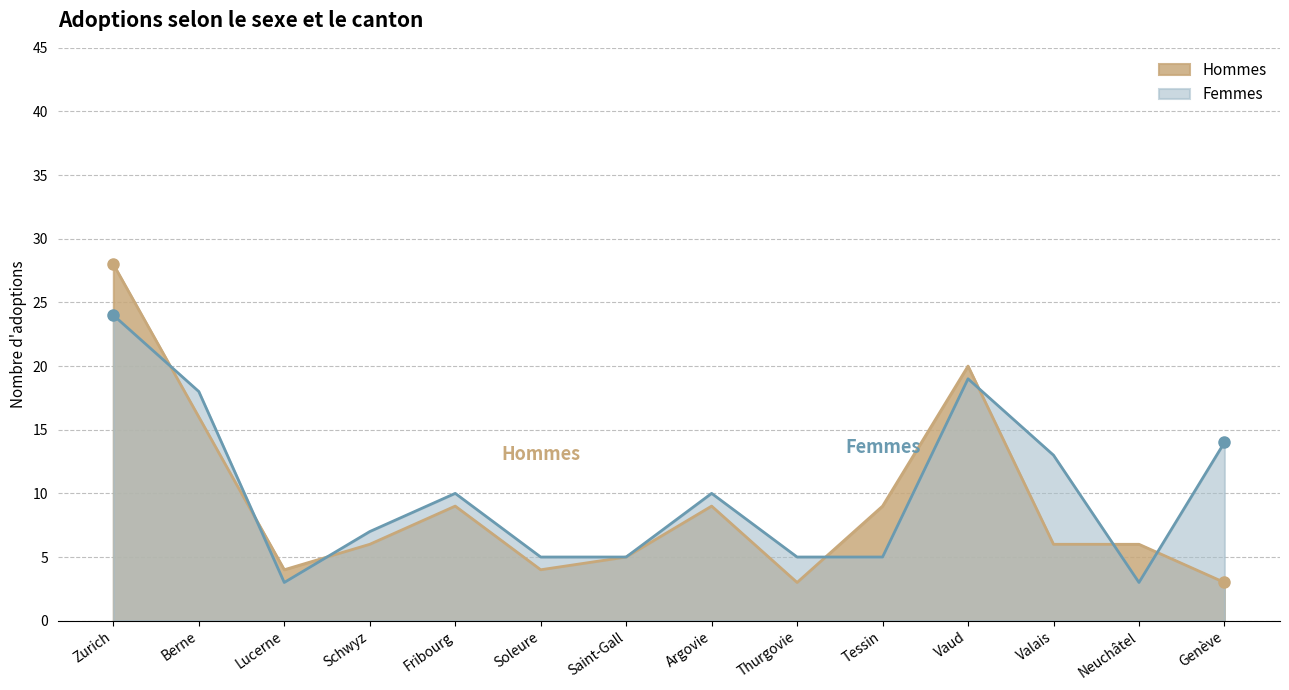

Which series changed the most between Thurgovie and Tessin?

Hommes